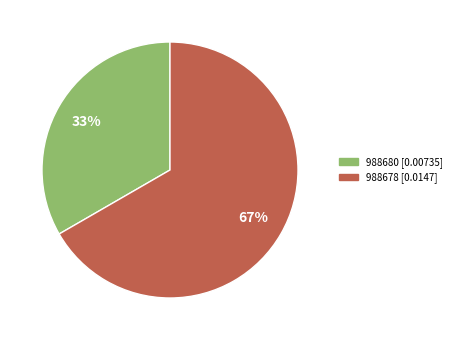

Do 988678 and 988680 together represent more than half of the pie?

Yes